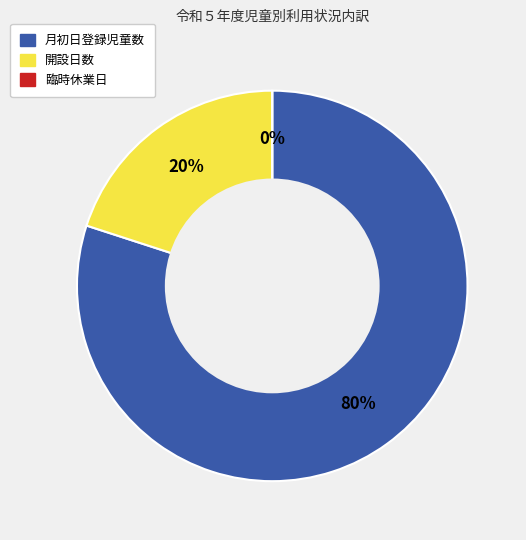

Is there a majority slice in this chart?

Yes